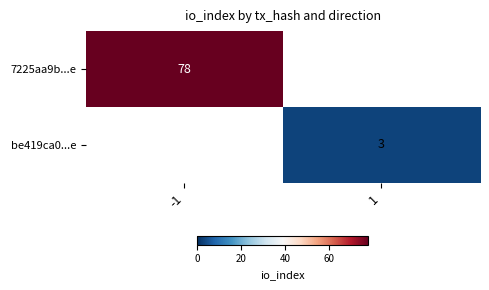

True or false: 7225aa9b...e has a value of 78 at -1.

True